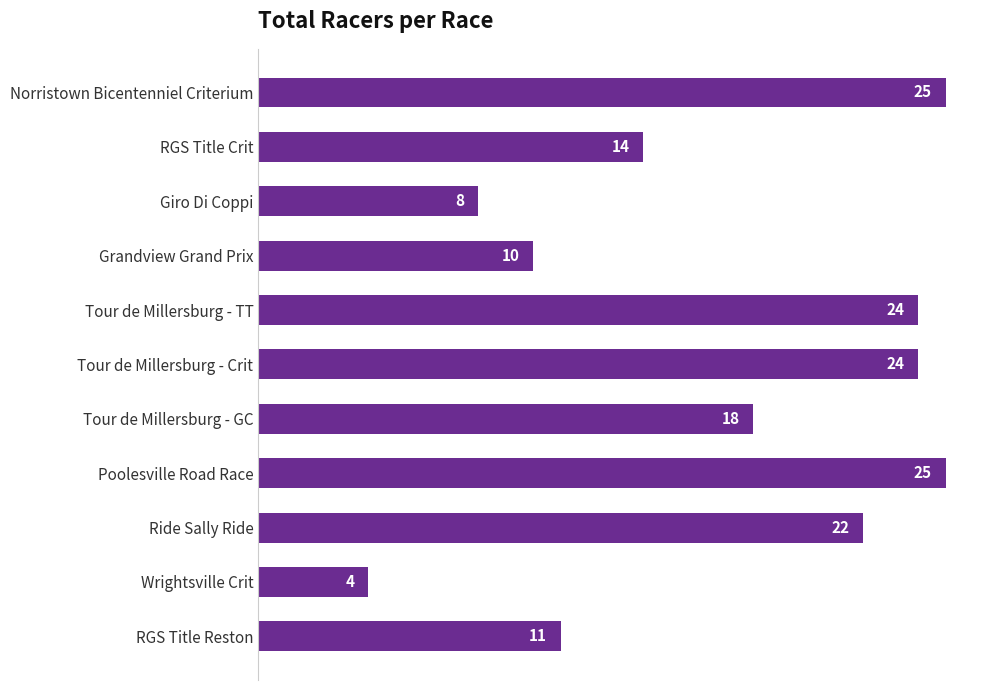

What is the average value?

17